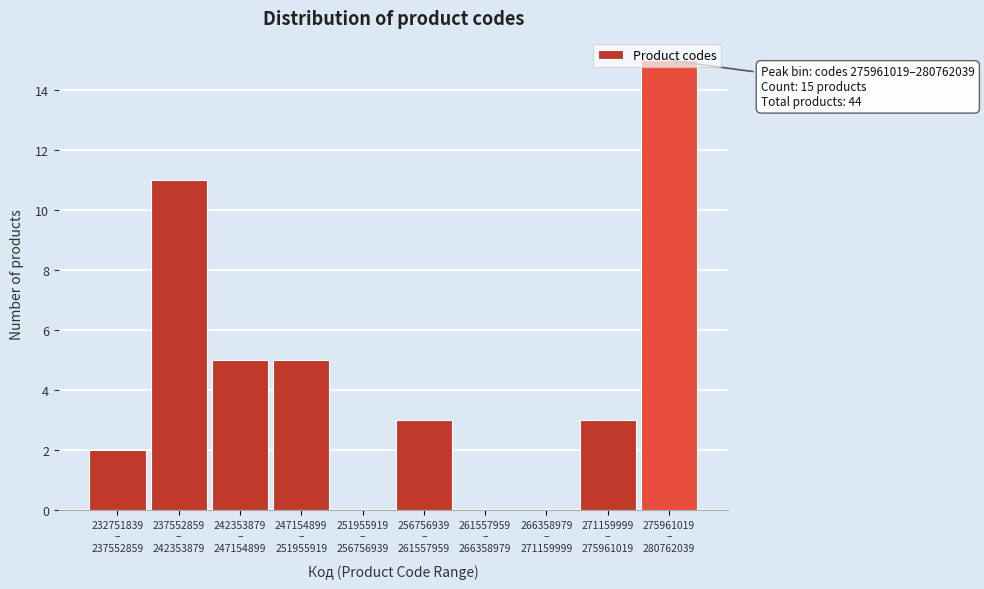

What is the maximum value shown in the chart?

15